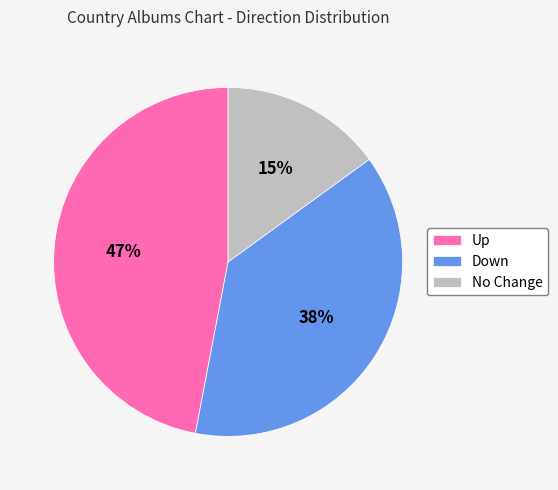

Is there a majority slice in this chart?

No